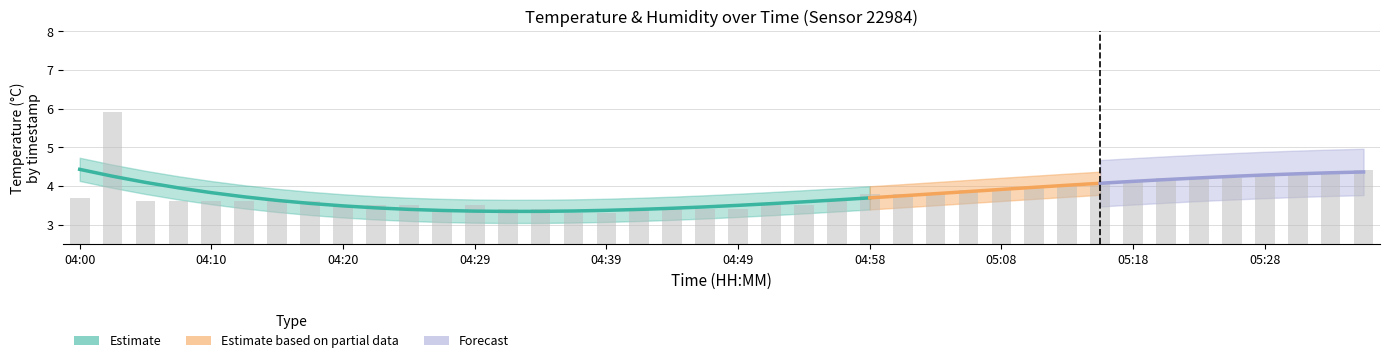

Reading right to left, list all the values displayed in this chart.

05:35=4.4	05:33=4.3	05:30=4.3	05:28=4.3	05:25=4.2	05:23=4.2	05:20=4.2	05:18=4.1	05:16=4.1	05:13=4.0	05:11=4.0	05:08=3.9	05:06=3.9	05:03=3.8	05:01=3.8	04:58=3.8	04:56=3.6	04:54=3.5	04:51=3.5	04:49=3.4	04:46=3.4	04:44=3.4	04:41=3.4	04:39=3.3	04:37=3.3	04:34=3.4	04:32=3.4	04:29=3.5	04:27=3.4	04:24=3.5	04:22=3.5	04:20=3.5	04:17=3.6	04:15=3.6	04:12=3.6	04:10=3.6	04:07=3.6	04:05=3.6	04:03=5.9	04:00=3.7